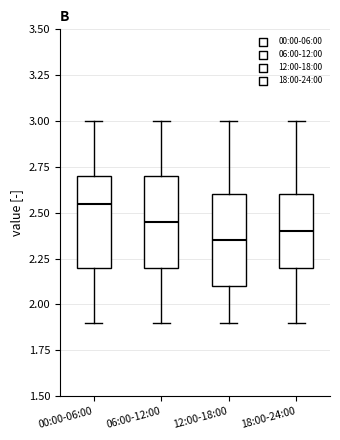

Reading left to right, read every box against the y-axis: the position of its median line, the range the box covers, and the ends of its whiskers. The values are not printed on the chart, so give them approximately, as read against the axis.

00:00-06:00: median 2.55, box 2.20 to 2.70, whiskers 1.90 to 3.00
06:00-12:00: median 2.45, box 2.20 to 2.70, whiskers 1.90 to 3.00
12:00-18:00: median 2.35, box 2.10 to 2.60, whiskers 1.90 to 3.00
18:00-24:00: median 2.40, box 2.20 to 2.60, whiskers 1.90 to 3.00